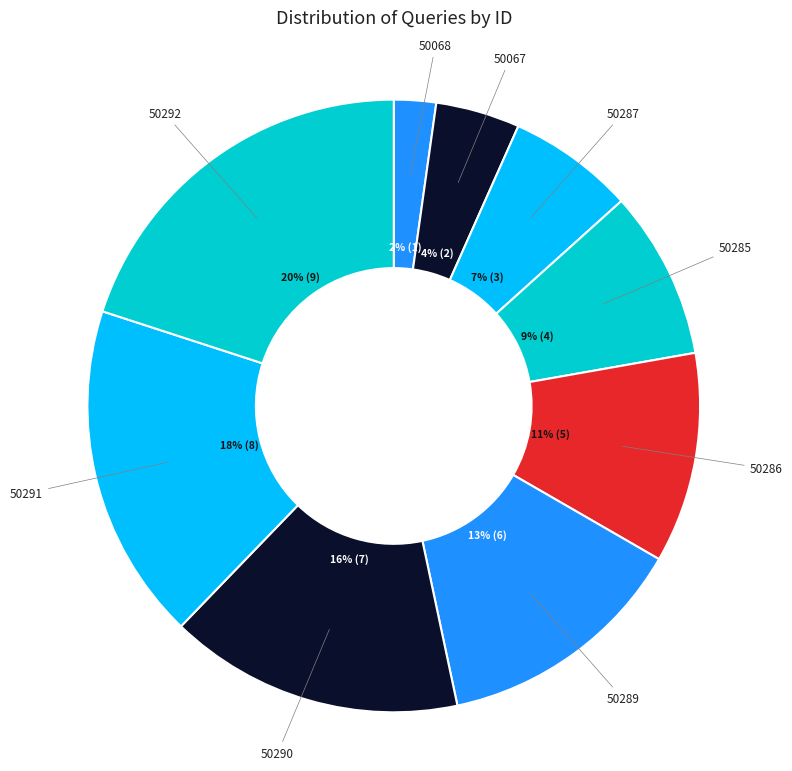

Combined, do 50292 and 50290 account for over 50%?

No